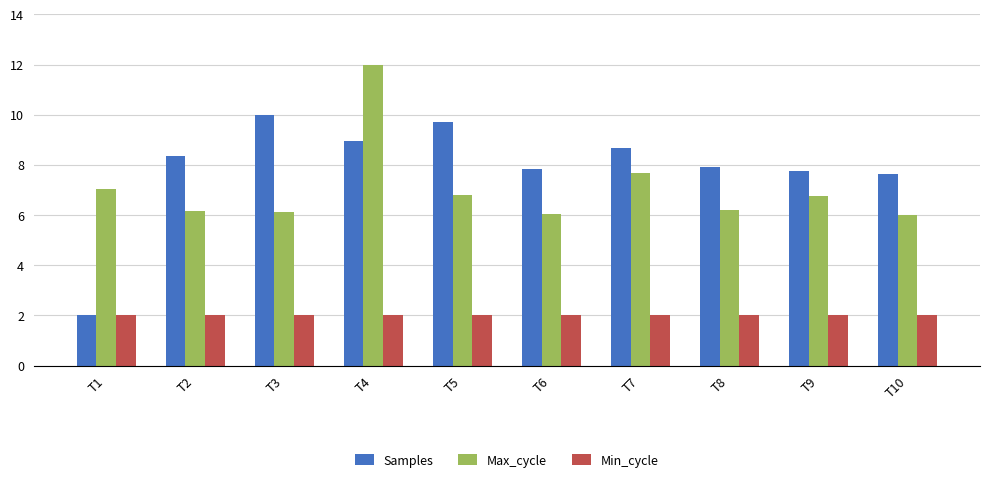

Is the value of Min_cycle at T2 greater than the value of Max_cycle at T9?

No